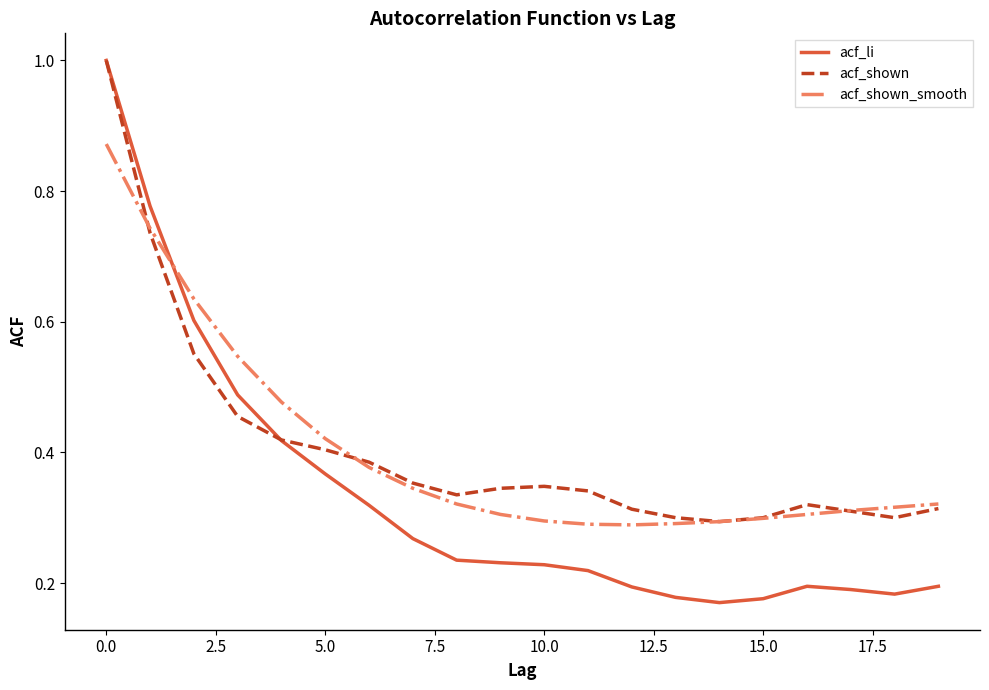

What is the maximum value shown in the chart?

1.0